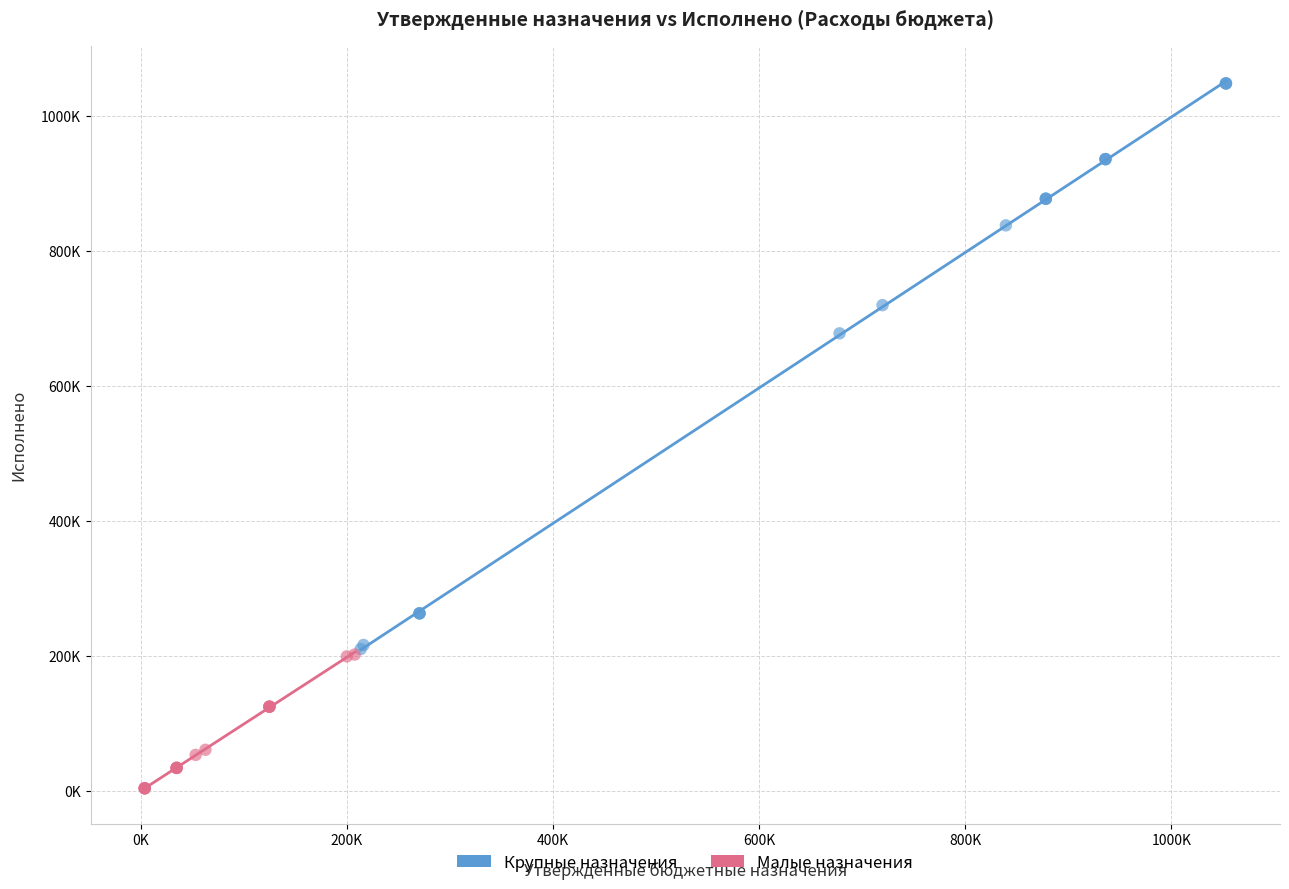

Which series reaches the minimum Y coordinate?

Малые назначения